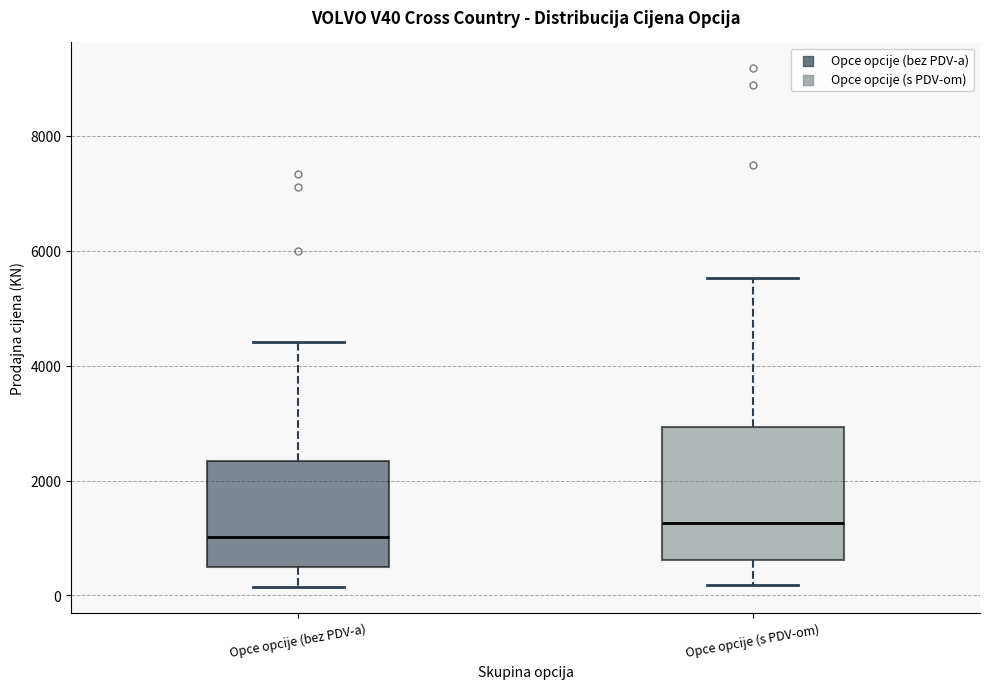

Reading left to right, read every box against the y-axis: the position of its median line, the range the box covers, and the ends of its whiskers. The values are not printed on the chart, so give them approximately, as read against the axis.

Opce opcije (bez PDV-a): median 1000, box 400 to 2400, whiskers 200 to 4400
Opce opcije (s PDV-om): median 1200, box 600 to 3000, whiskers 200 to 5600